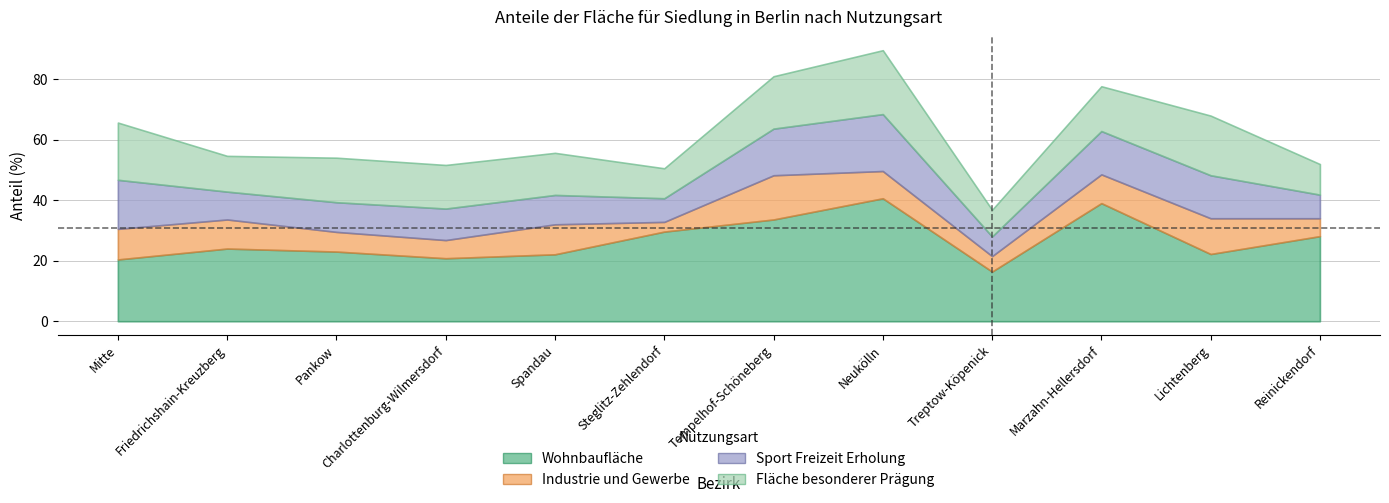

True or false: Sport Freizeit Erholung and Fläche besonderer Prägung intersect in this chart.

False